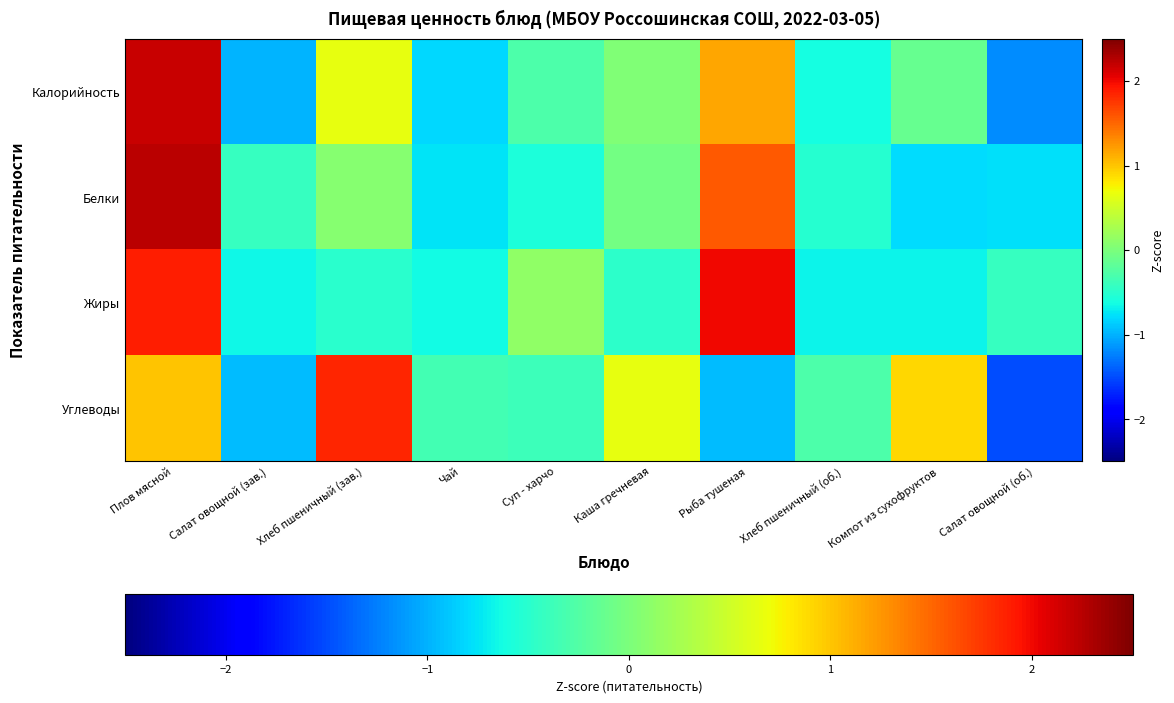

Between Хлеб пшеничный (об.) and Суп - харчо, which is larger?

Суп - харчо